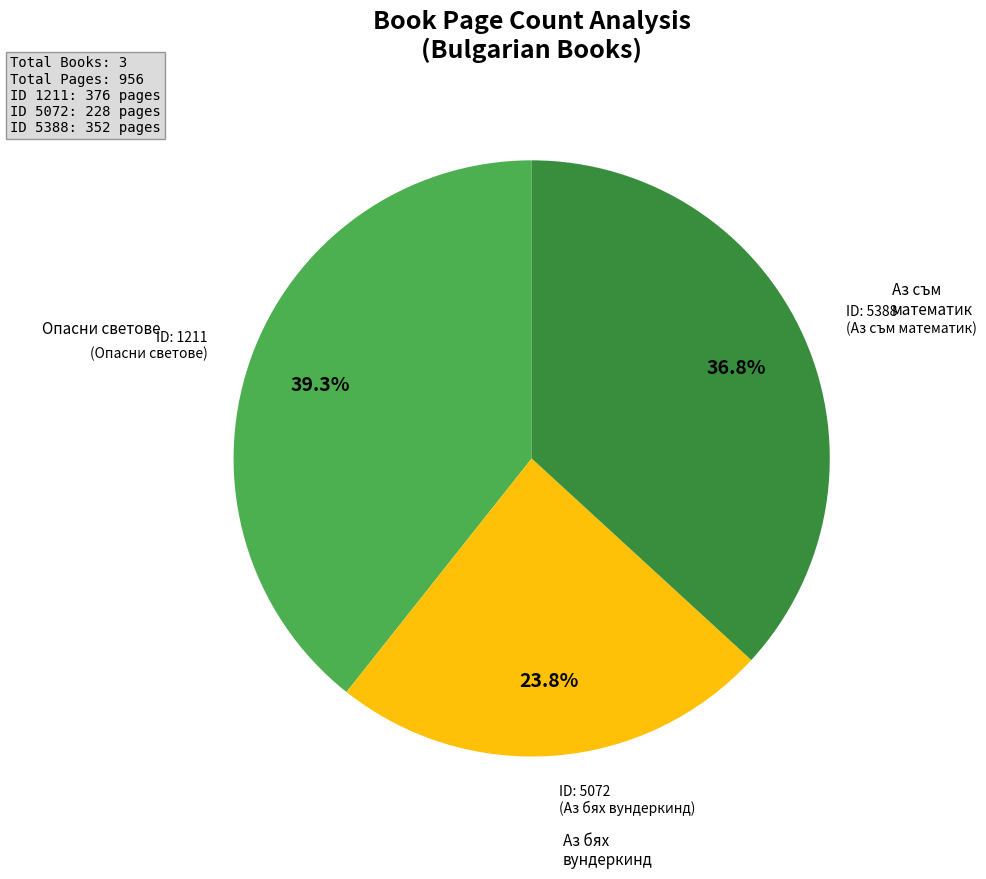

Does any single category account for the majority?

No